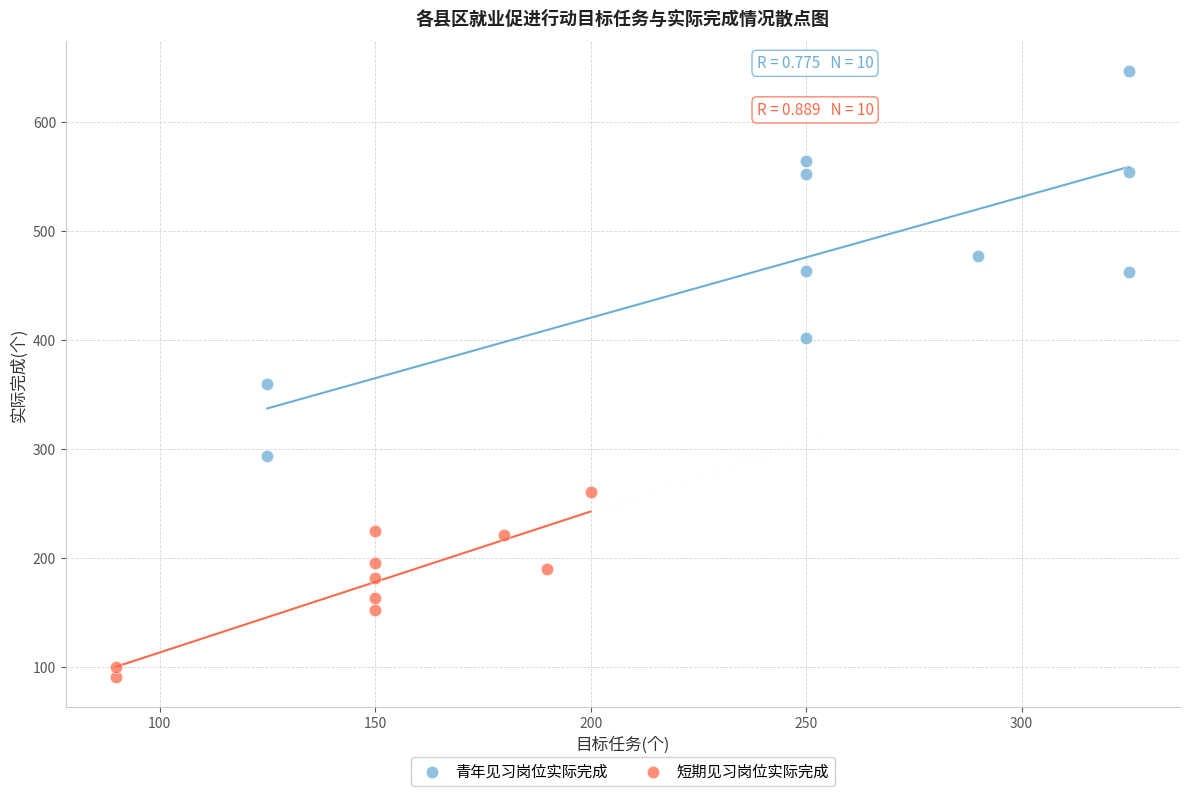

Which series reaches the minimum Y coordinate?

短期见习岗位实际完成